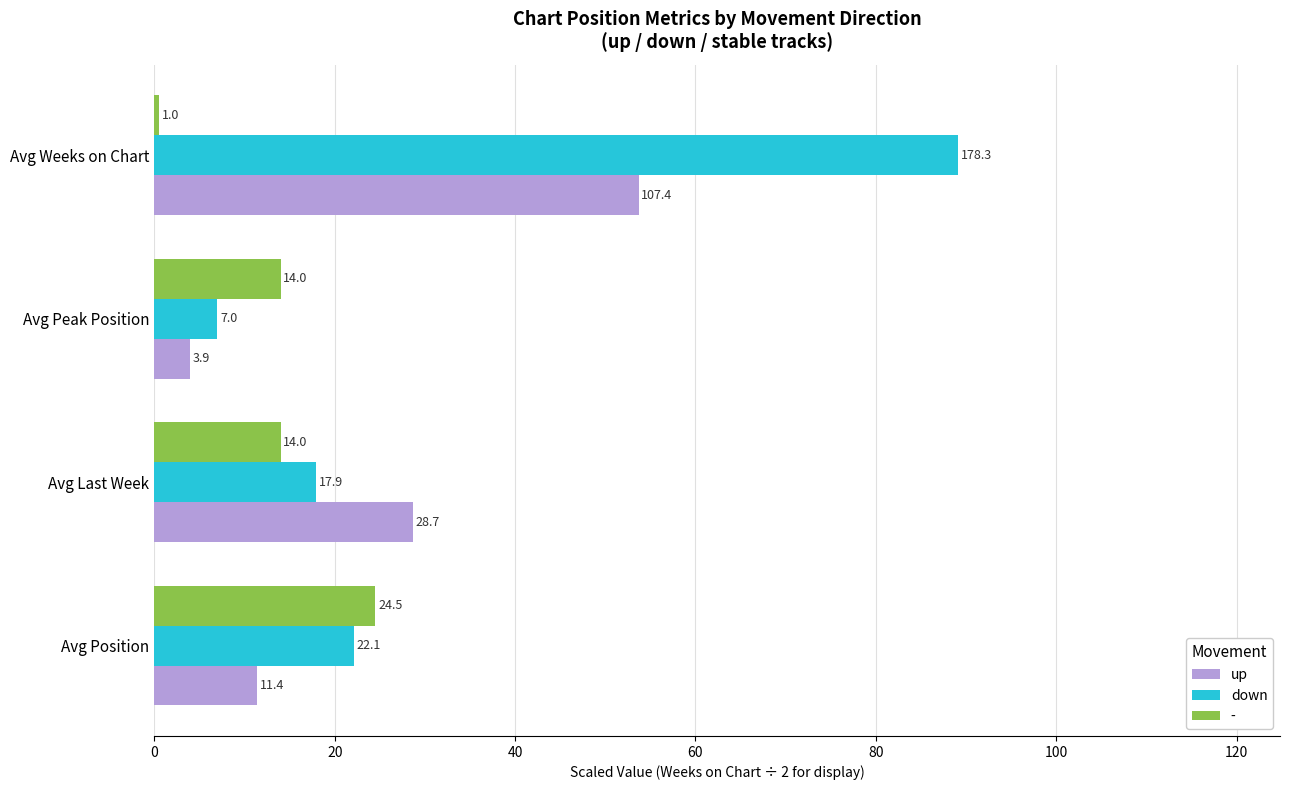

What is the highest value of the down series?

89.2